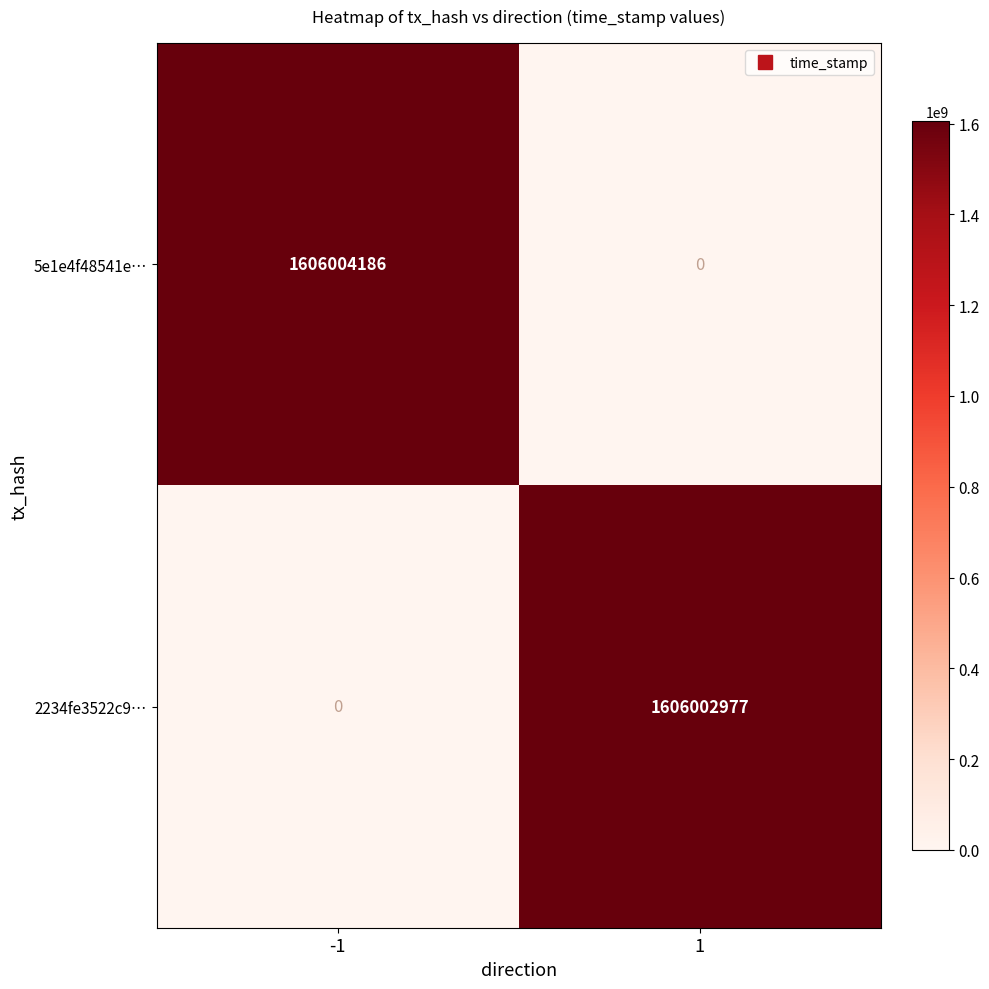

List the series in order of their peak value, lowest first.

2234fe3522c9…, 5e1e4f48541e…